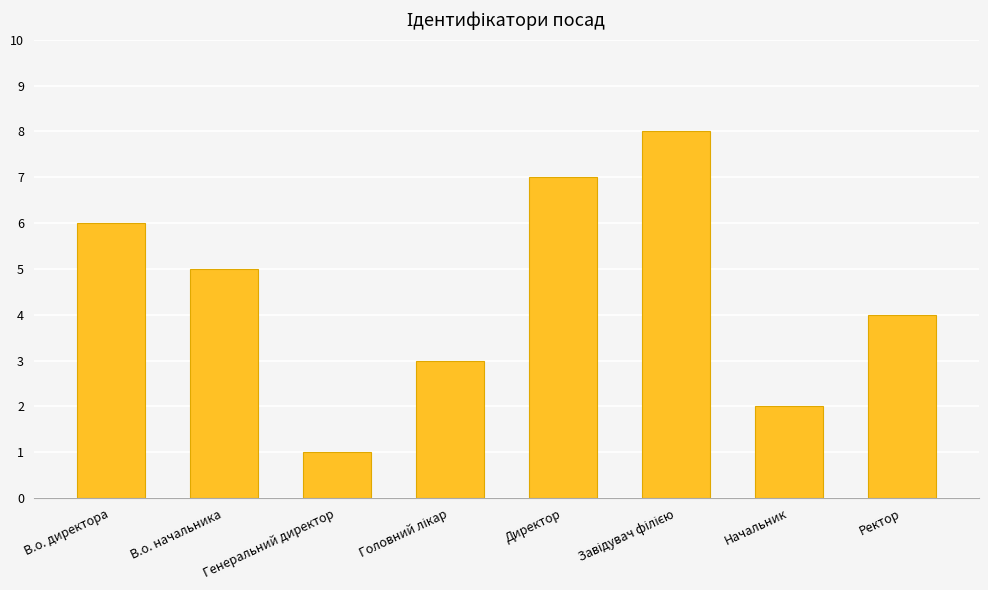

What is the label of the 2nd bar from the left?

В.о. начальника